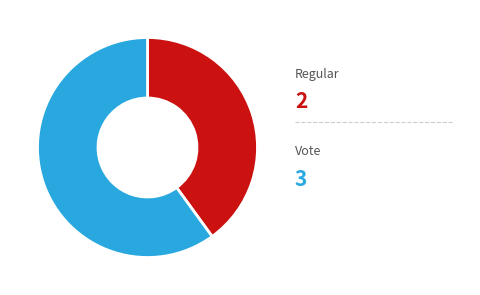

Does any single category account for the majority?

Yes